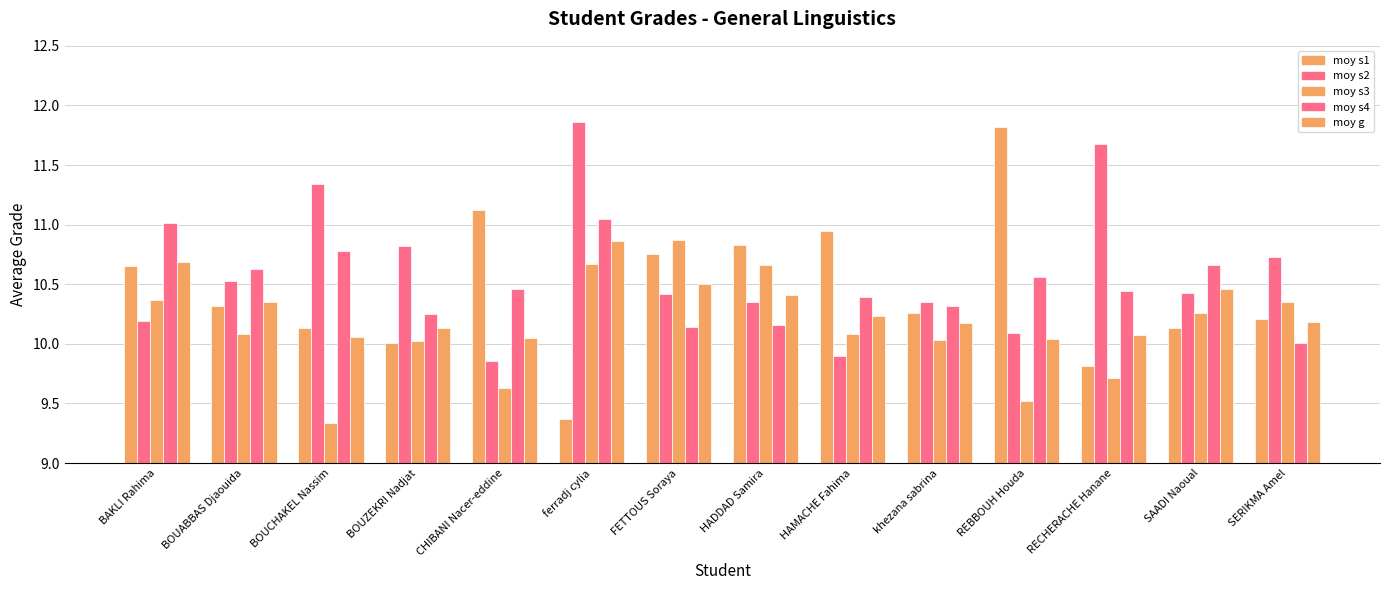

How many categories are shown in the chart?

14